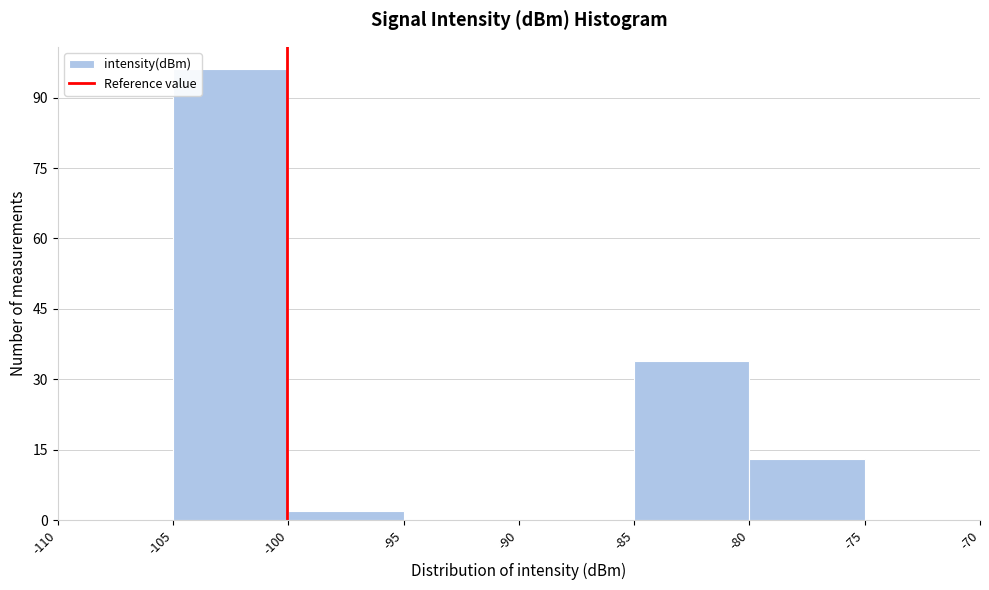

Which range on the x-axis has the tallest bar?

-105 to -100